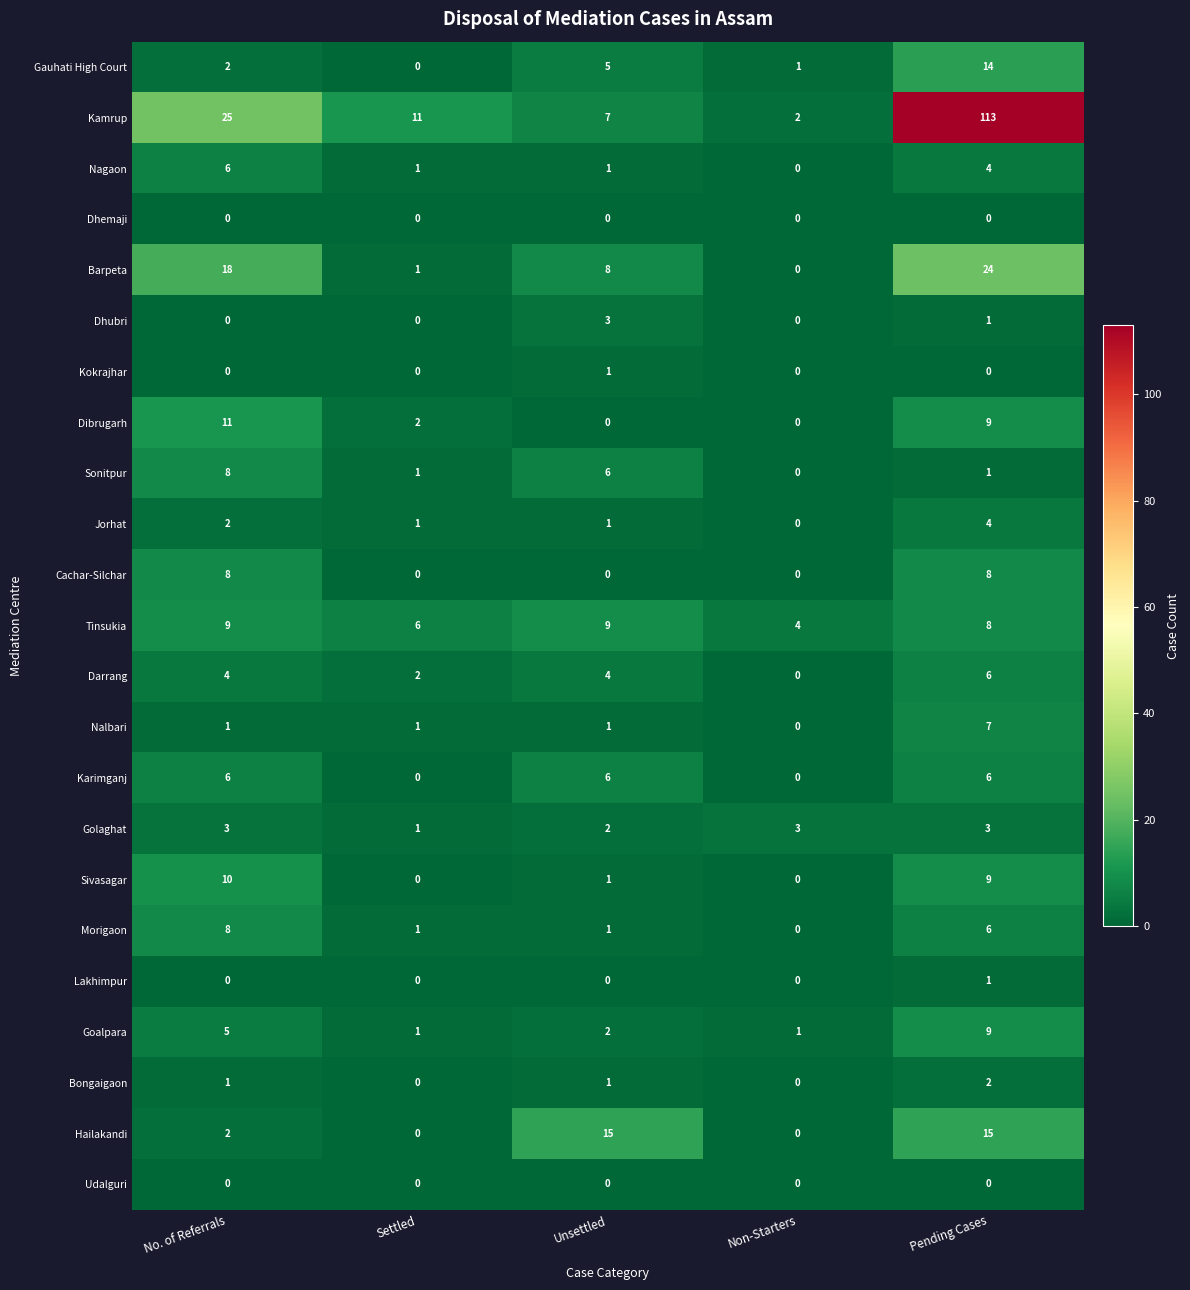

The value of Nagaon at Non-Starters is 0. True or false?

True